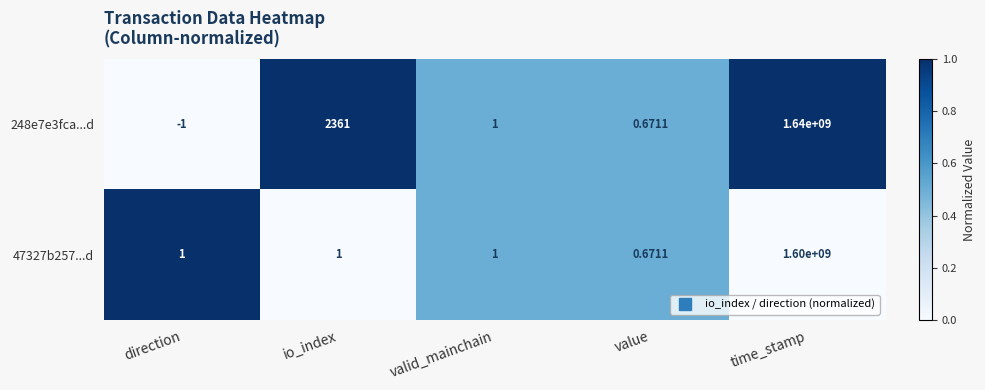

At which category does the chart reach its minimum across all series?

direction